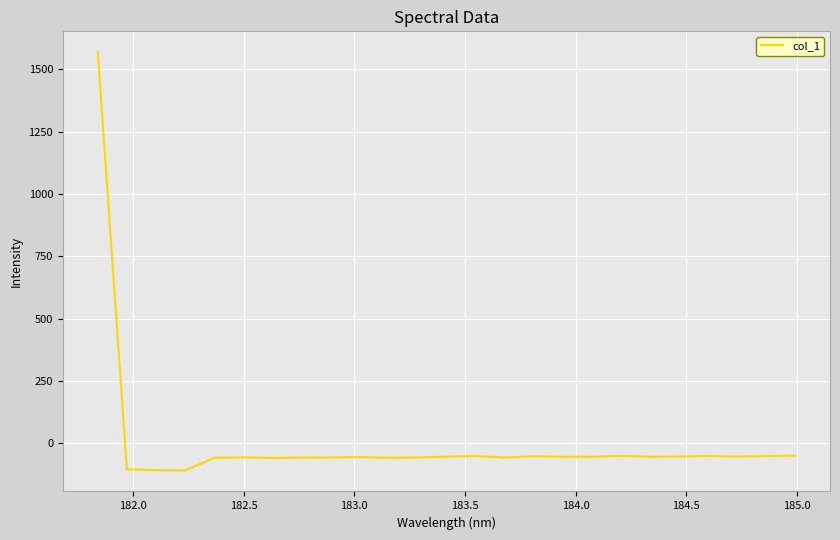

Does the chart have visible grid lines?

Yes